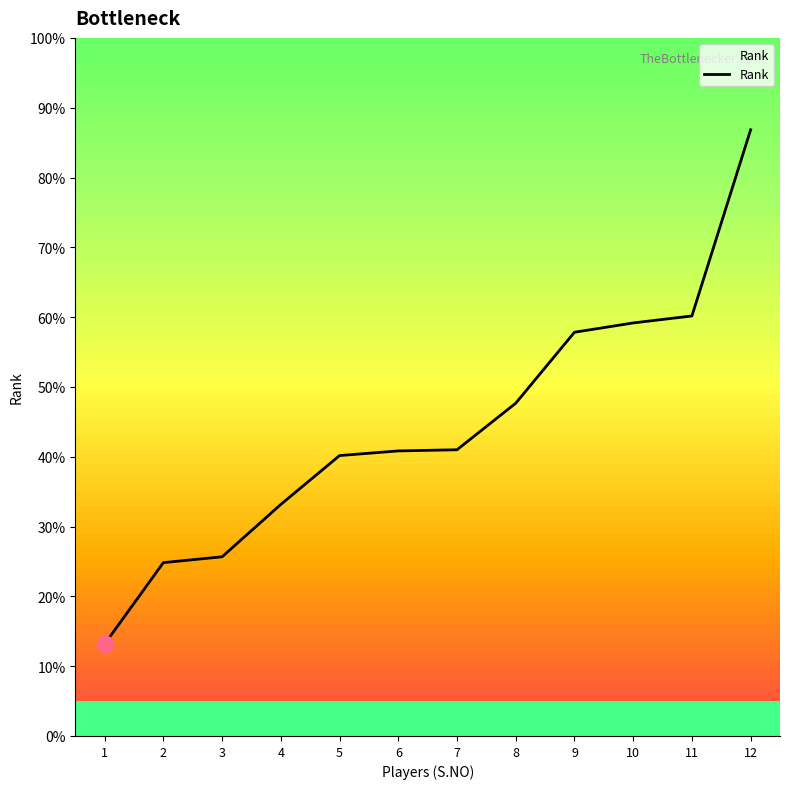

Rank the categories by value from lowest to highest.

1, 2, 3, 4, 5, 6, 7, 8, 9, 10, 11, 12